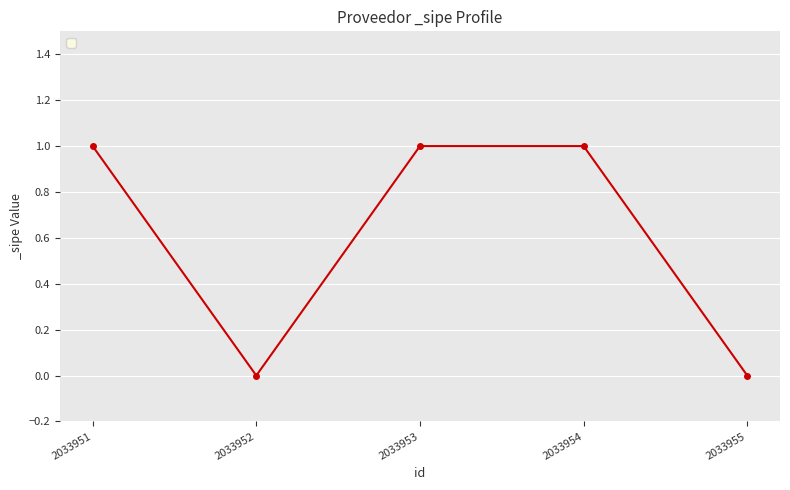

Does the chart have visible grid lines?

Yes